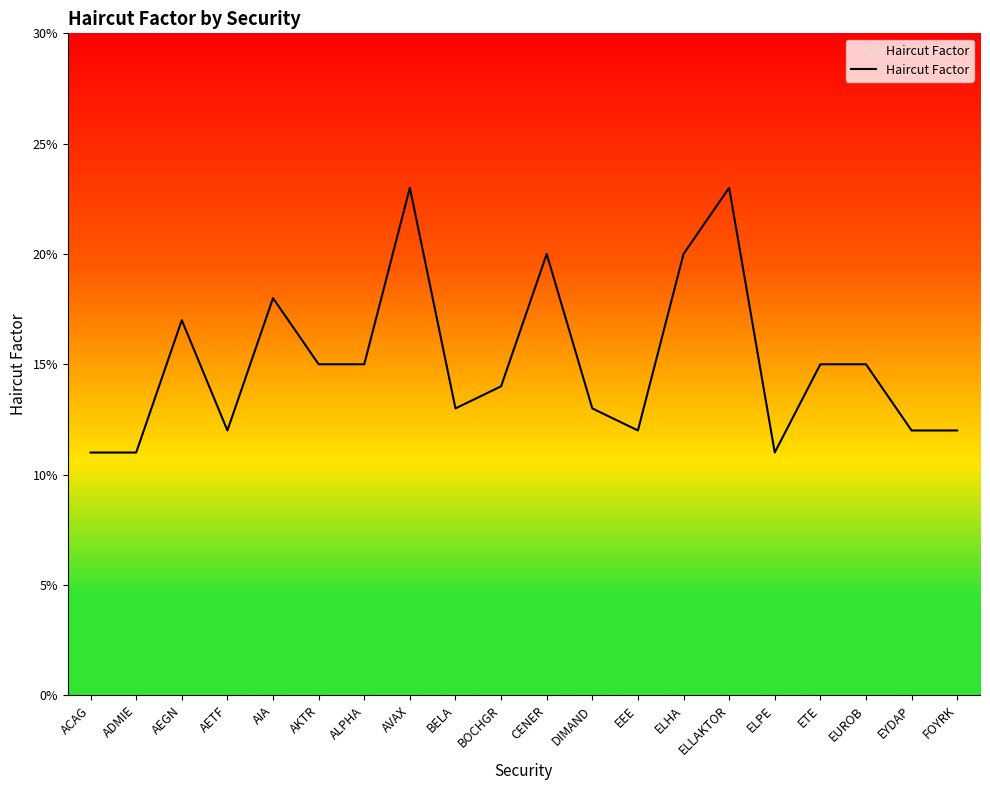

List the labels in order of value, smallest first.

ACAG, ADMIE, ELPE, AETF, EEE, EYDAP, FOYRK, BELA, DIMAND, BOCHGR, AKTR, ALPHA, ETE, EUROB, AEGN, AIA, CENER, ELHA, AVAX, ELLAKTOR